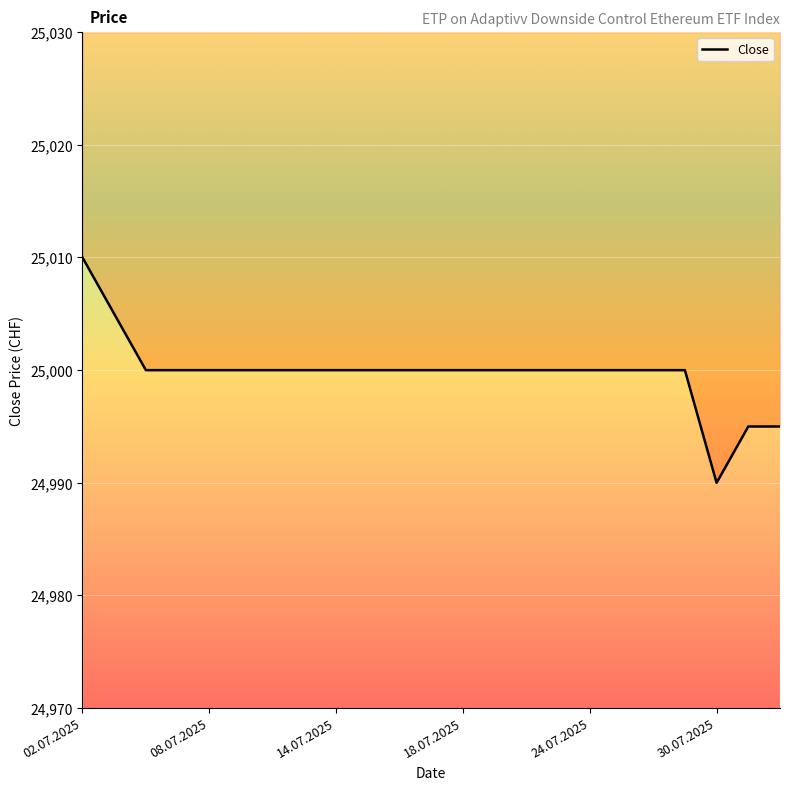

What is the label of the 22nd point from the left?

21